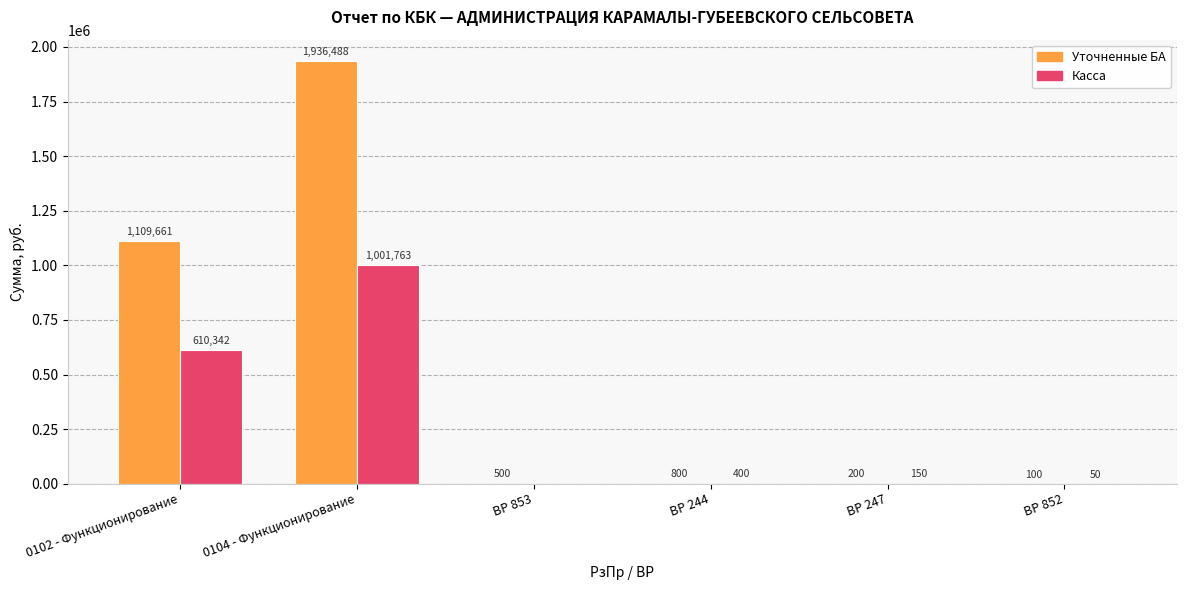

Does the chart contain stacked bars?

No